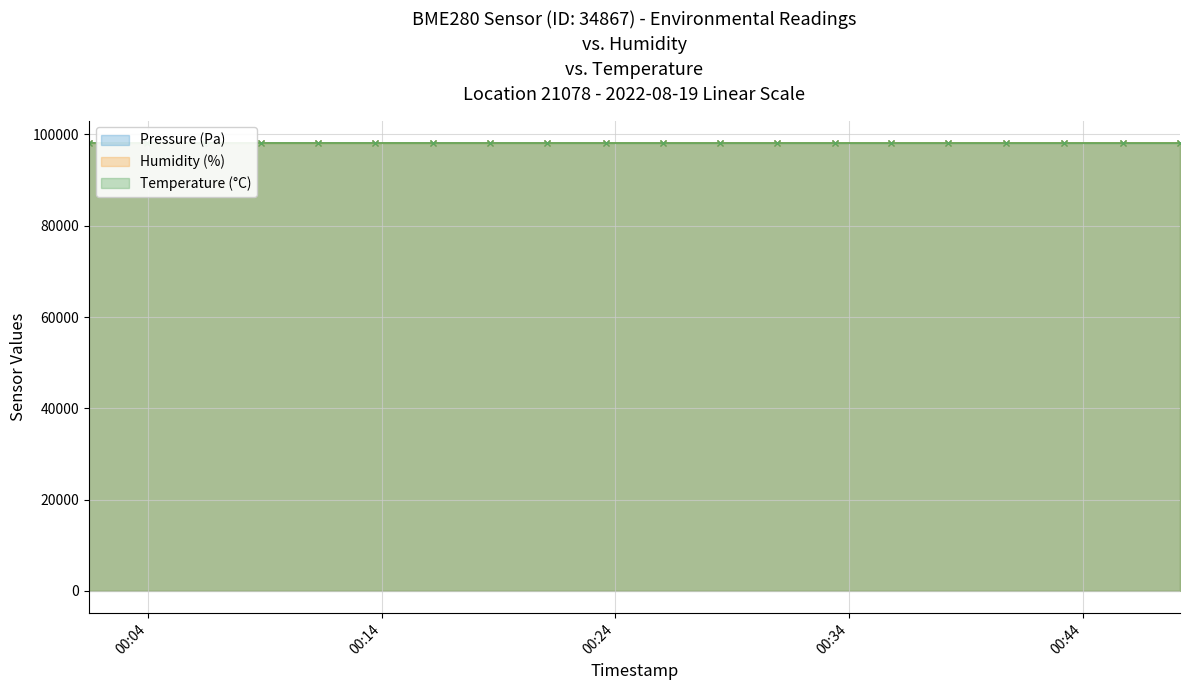

True or false: Pressure (Pa) has more than 2 points higher than both neighbors.

True